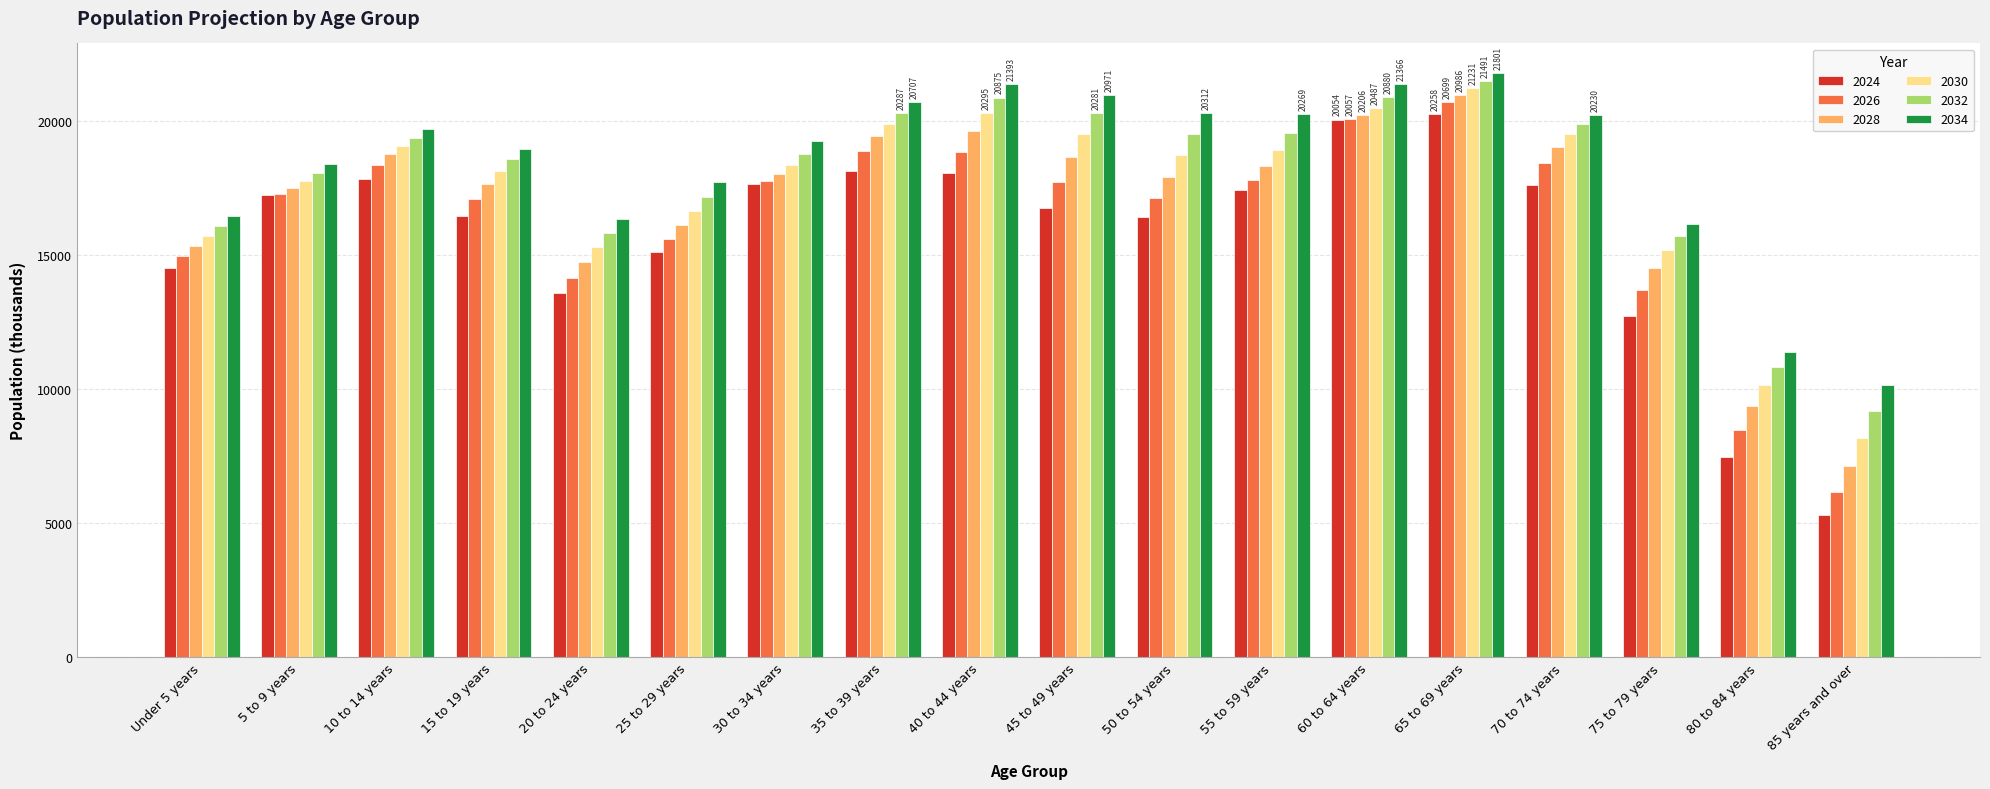

What is the total value across all series at 60 to 64 years?

123050